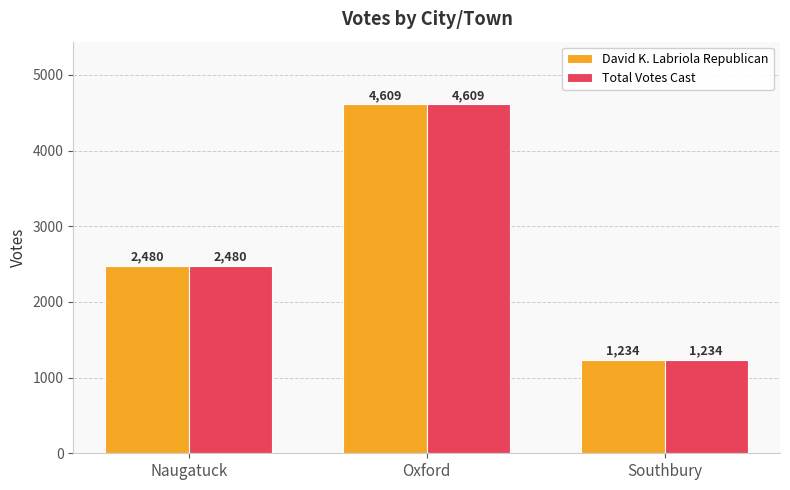

Reading right to left, extract all data points from this chart.

David K. Labriola Republican: 1234	4609	2480
Total Votes Cast: 1234	4609	2480